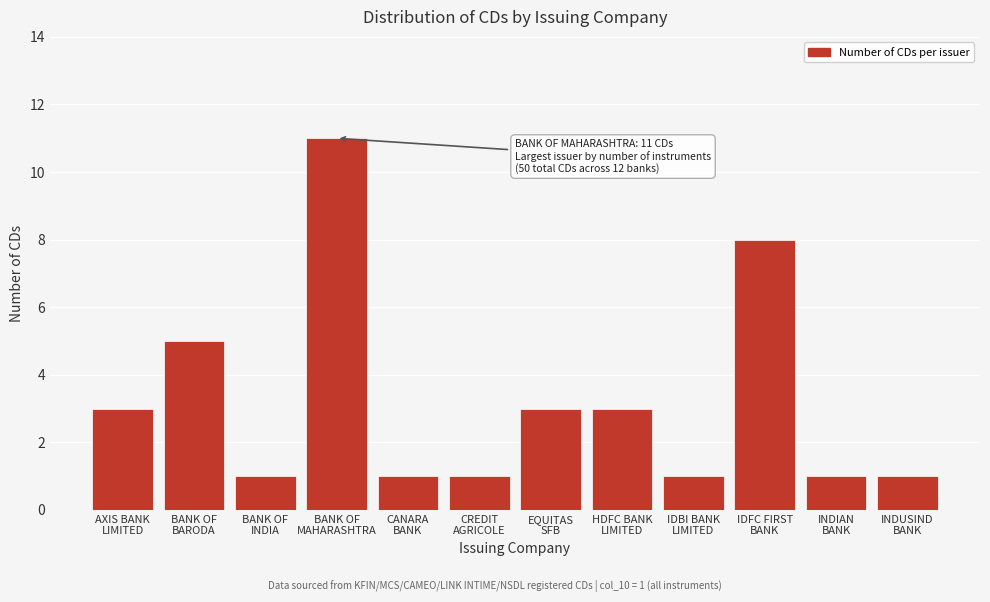

Reading right to left, what are all the values shown in this chart?

1	1	8	1	3	3	1	1	11	1	5	3